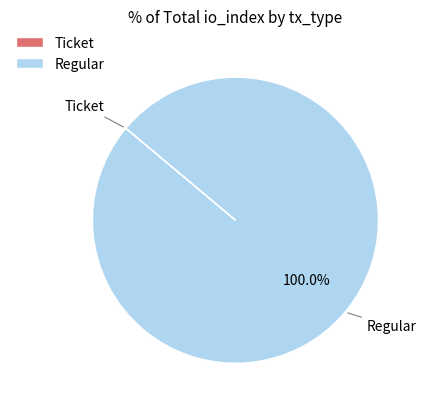

Is there a majority slice in this chart?

Yes